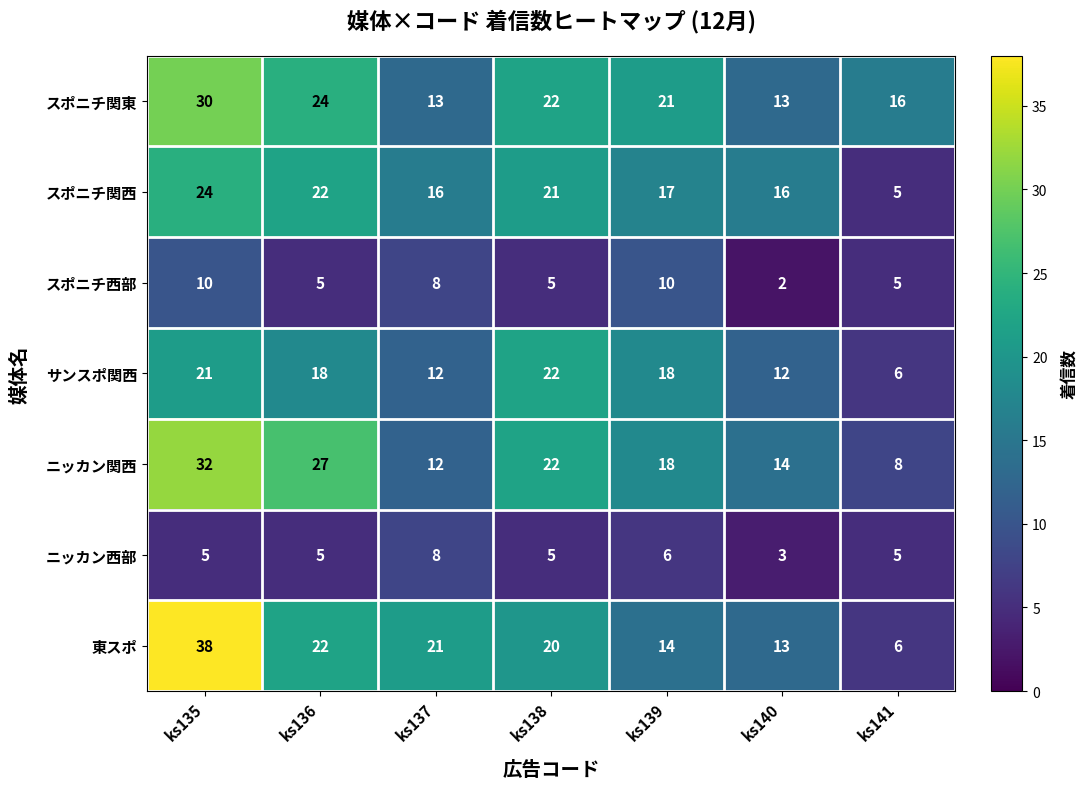

Read the ニッカン関西 value at ks135.

32